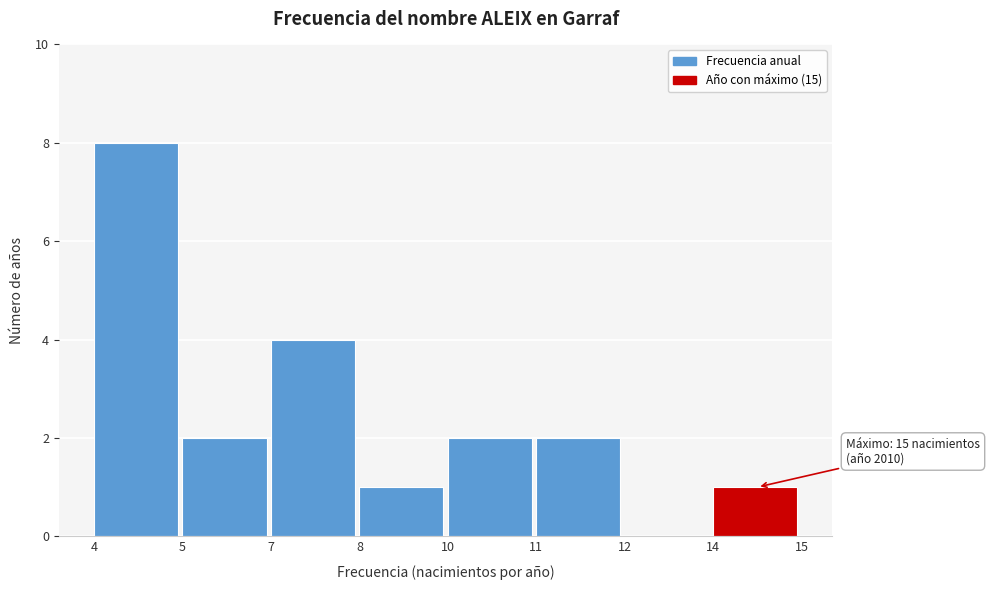

Reading left to right, what are all the values shown in this chart?

4=8	5=2	7=4	8=1	10=2	11=2	12=0	14=1